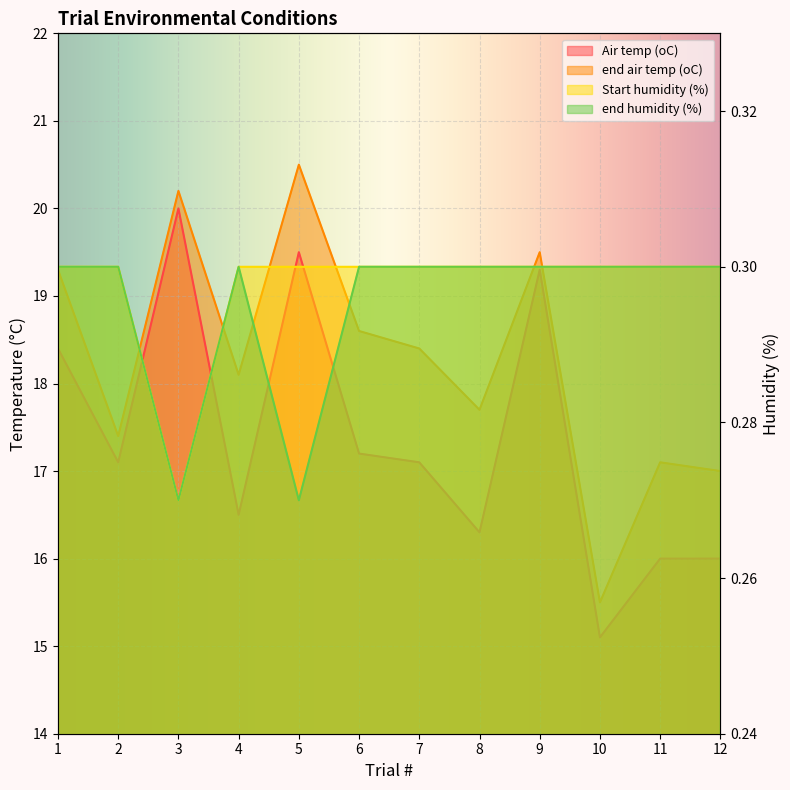

The Start humidity (%) series shows 0.3 at 6. True or false?

True